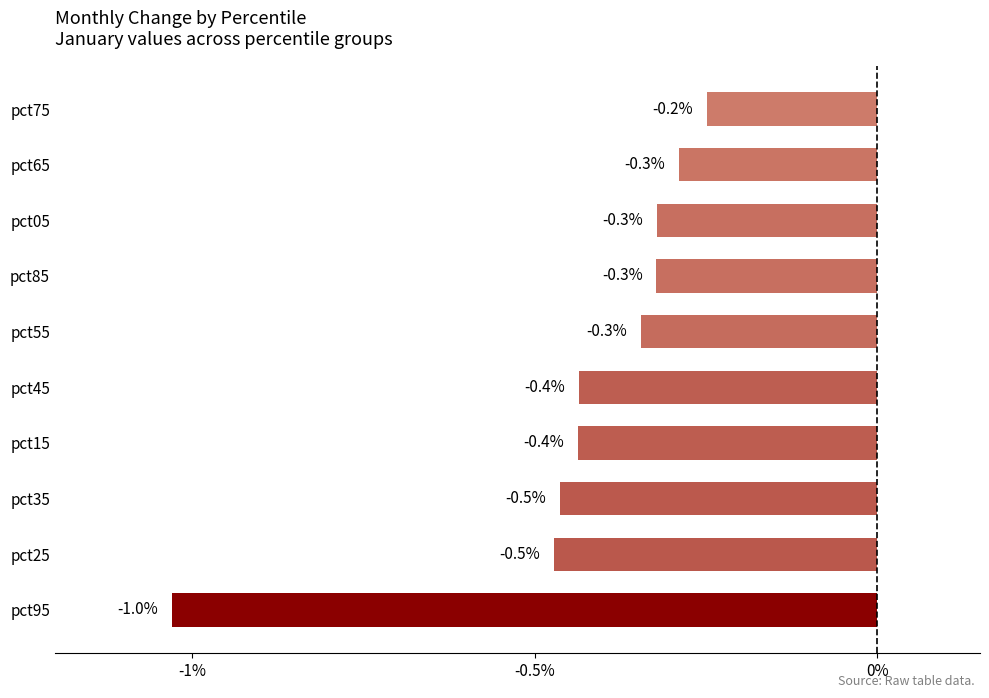

What is the difference between the maximum and minimum values?

0.8